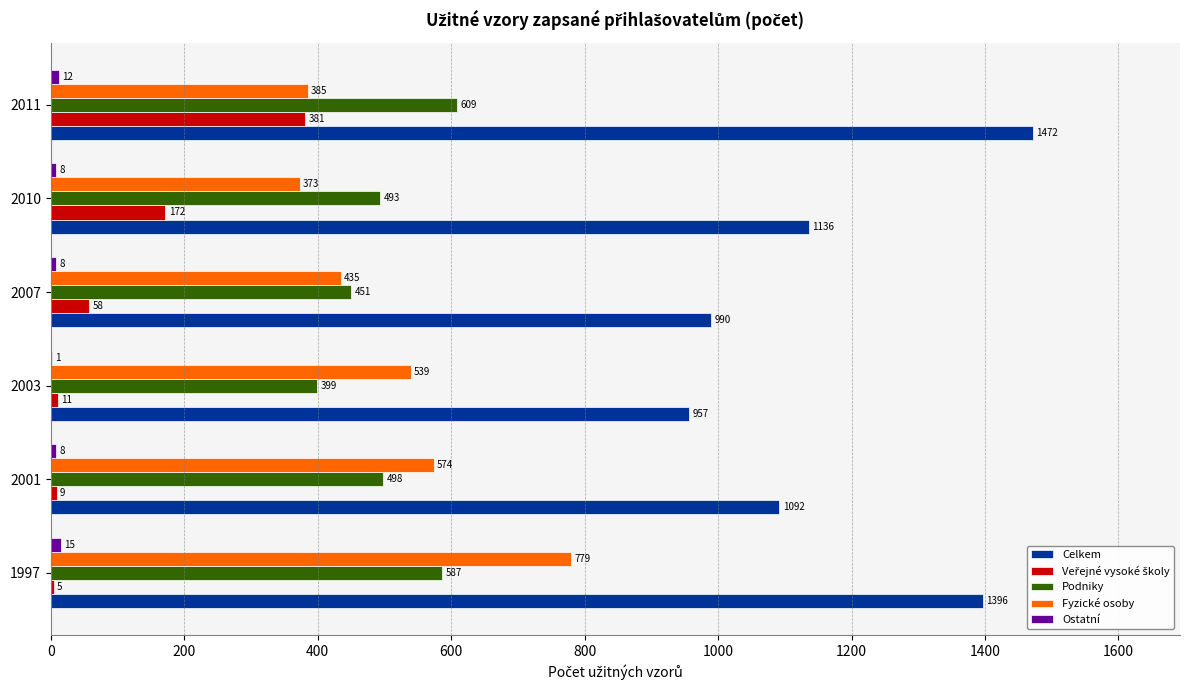

What is the average value of the Podniky series?

506.3